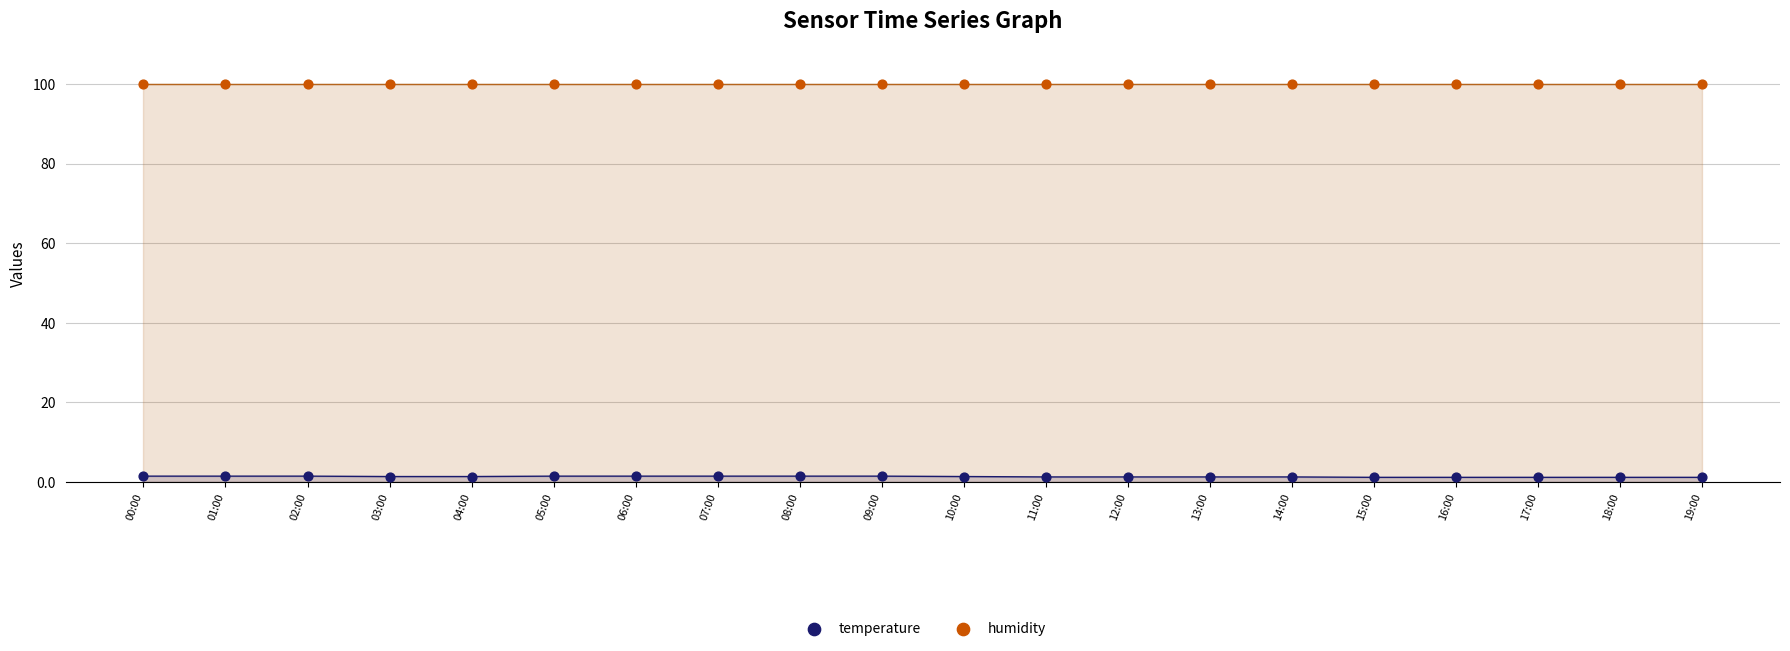

Which series contains the lowest Y value?

temperature